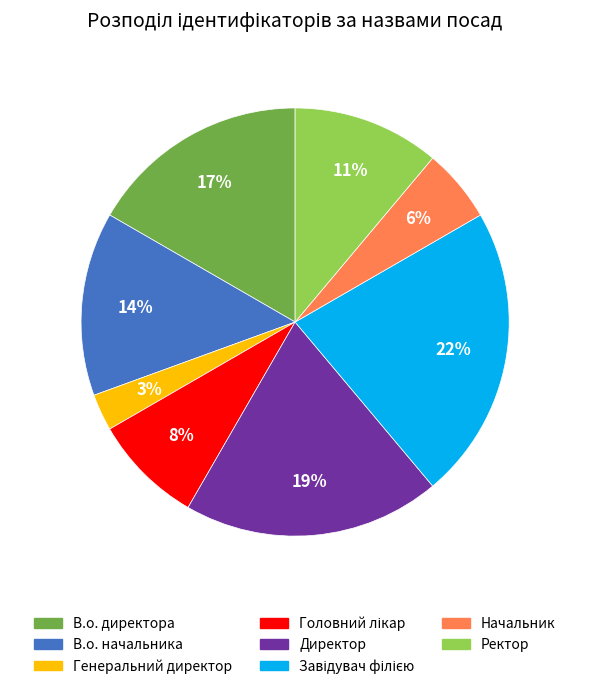

Do В.о. директора and Начальник together represent more than half of the pie?

No